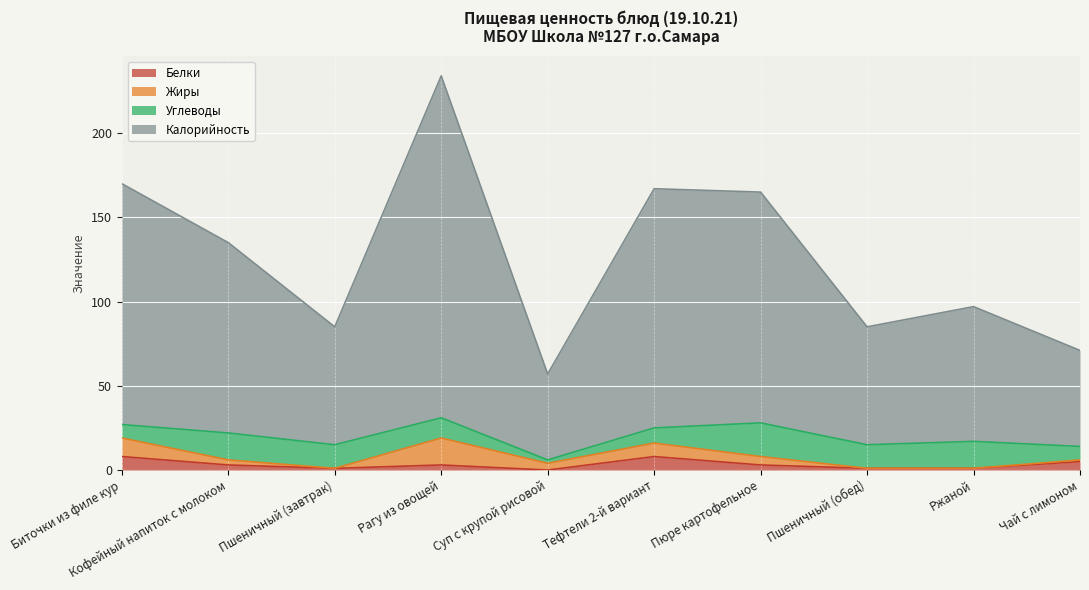

Does the chart display data point markers on the line(s)?

No